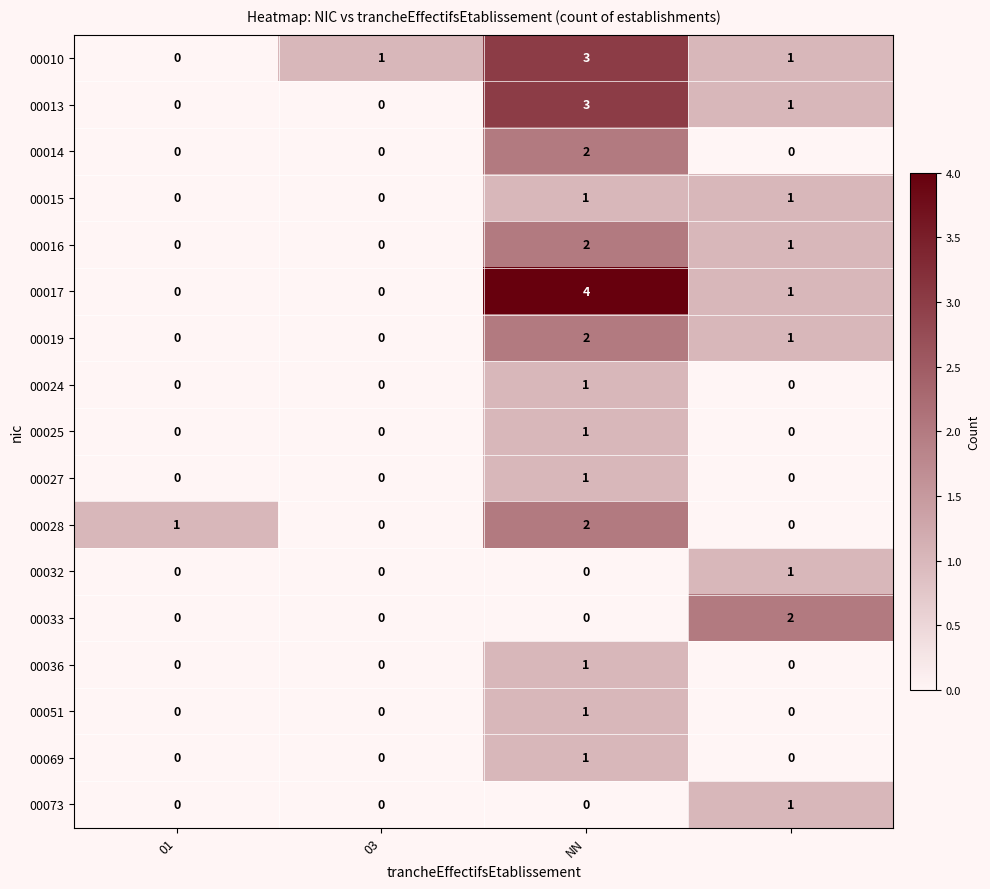

Which series has the largest range (max minus min)?

00017